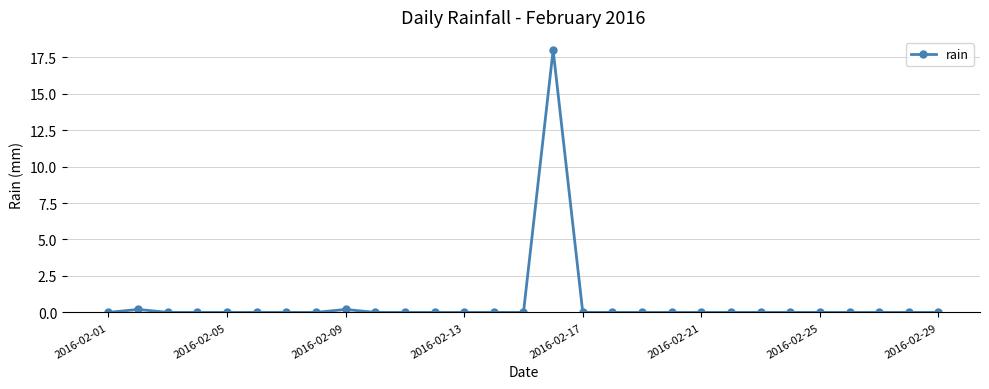

True or false: the data has more than 0 interior local peaks.

True